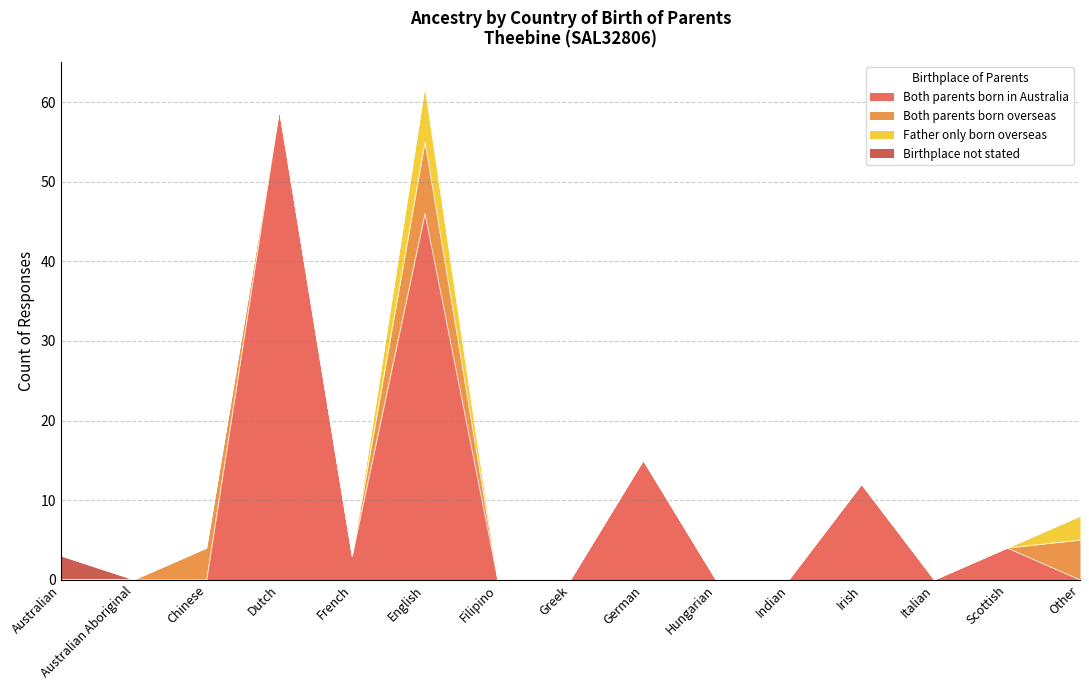

How many interior local peaks does the Both parents born in Australia series have?

5